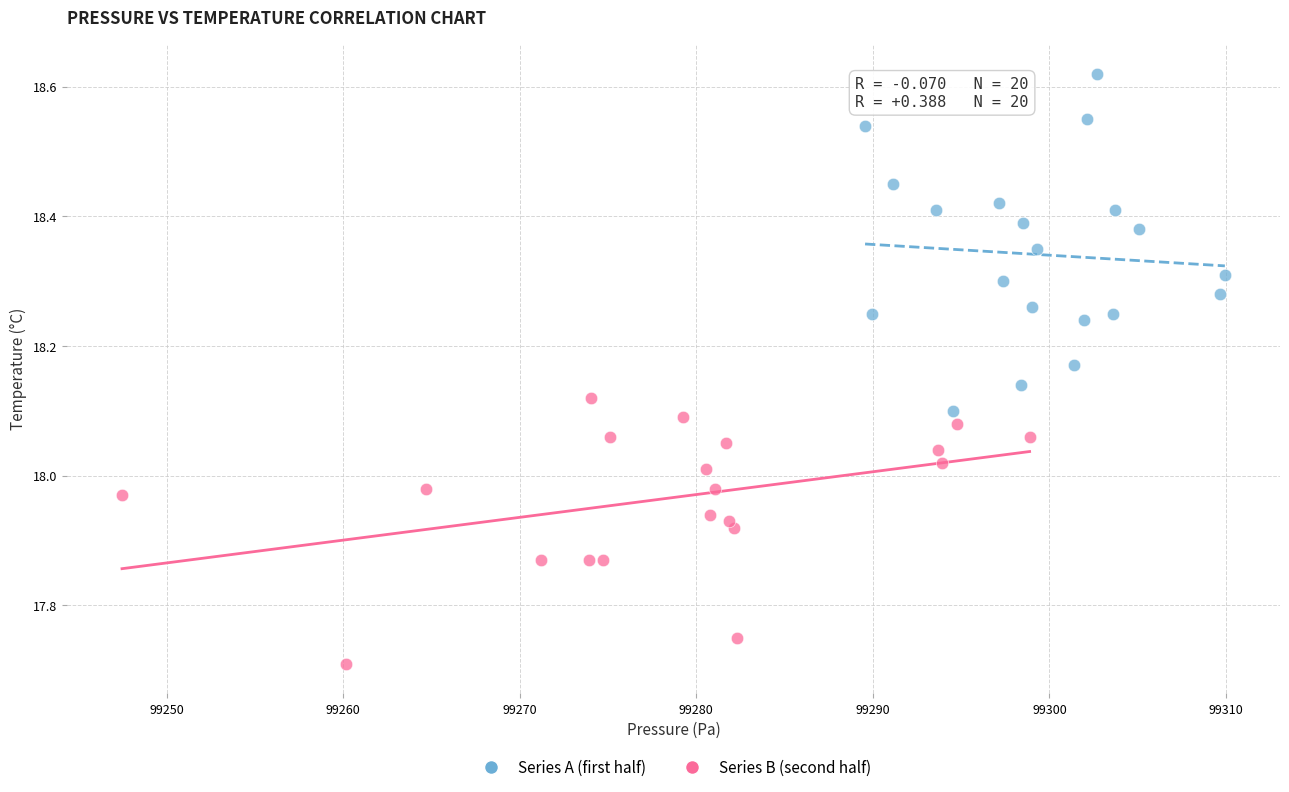

Which series has the largest Y range (max minus min)?

Series A (first half)